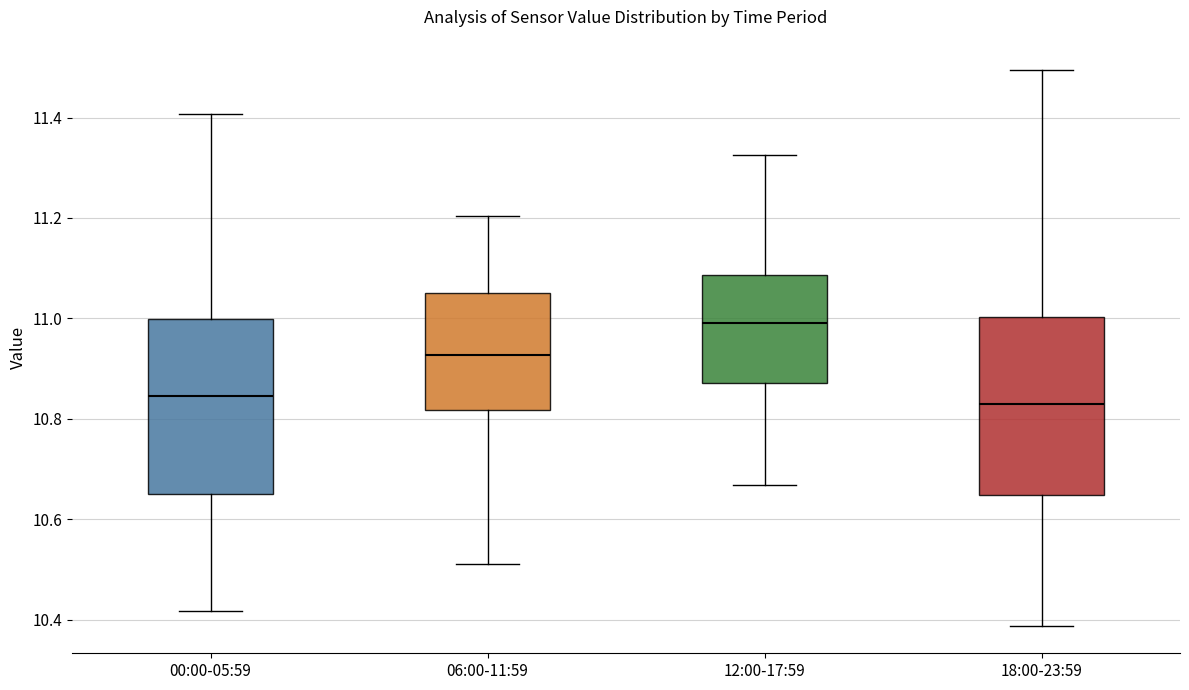

Which box has the highest median line?

12:00-17:59